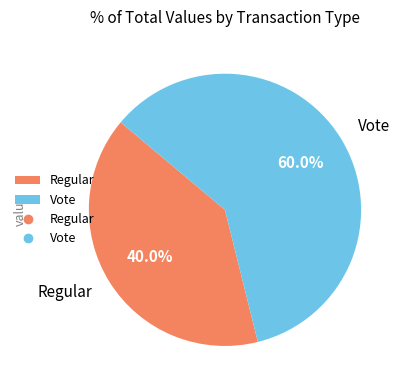

How many segments does this pie chart have?

2